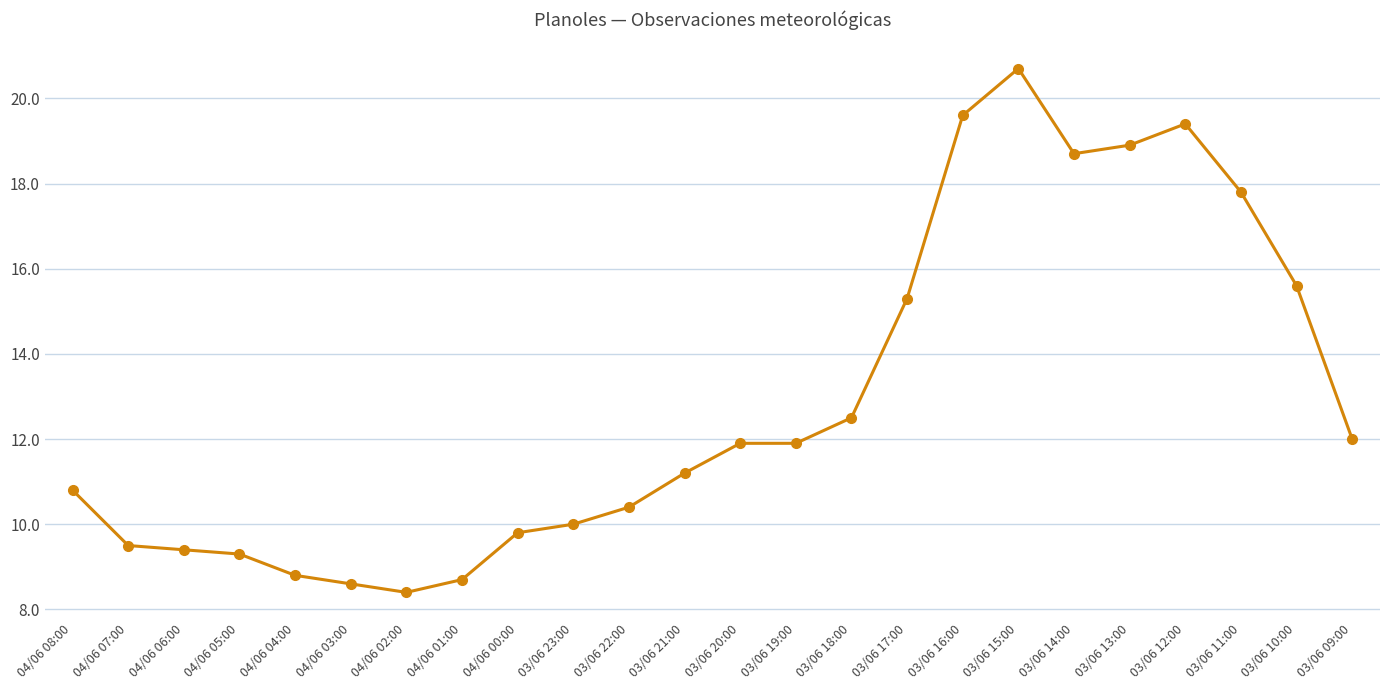

Read the value at 04/06 07:00.

9.5